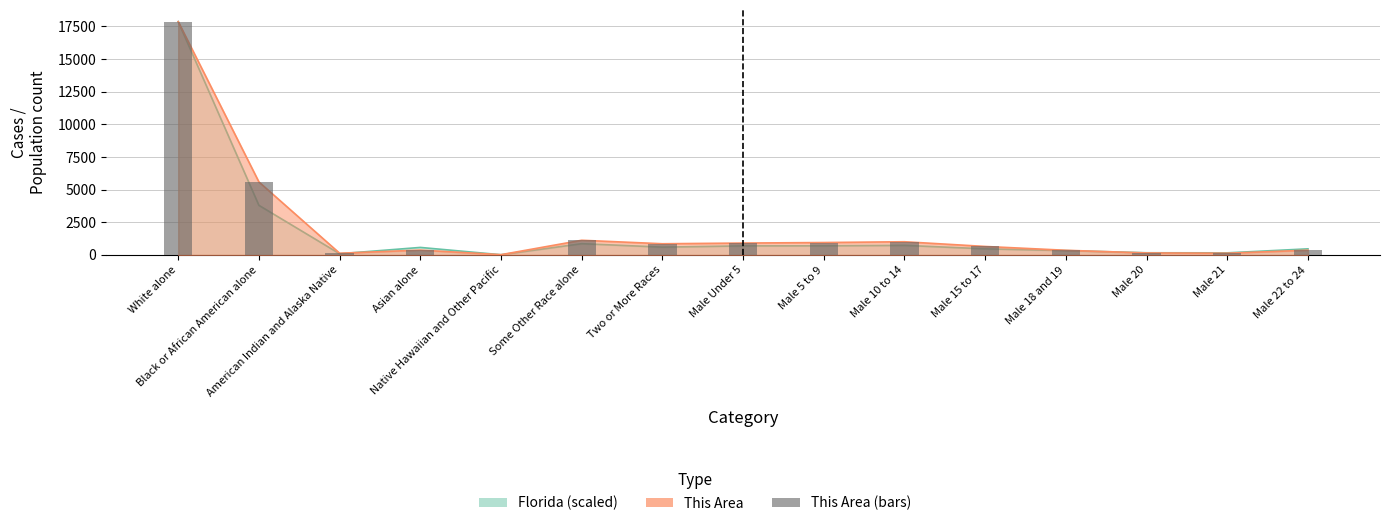

What is the label of the 13th bar from the left?

Male 20